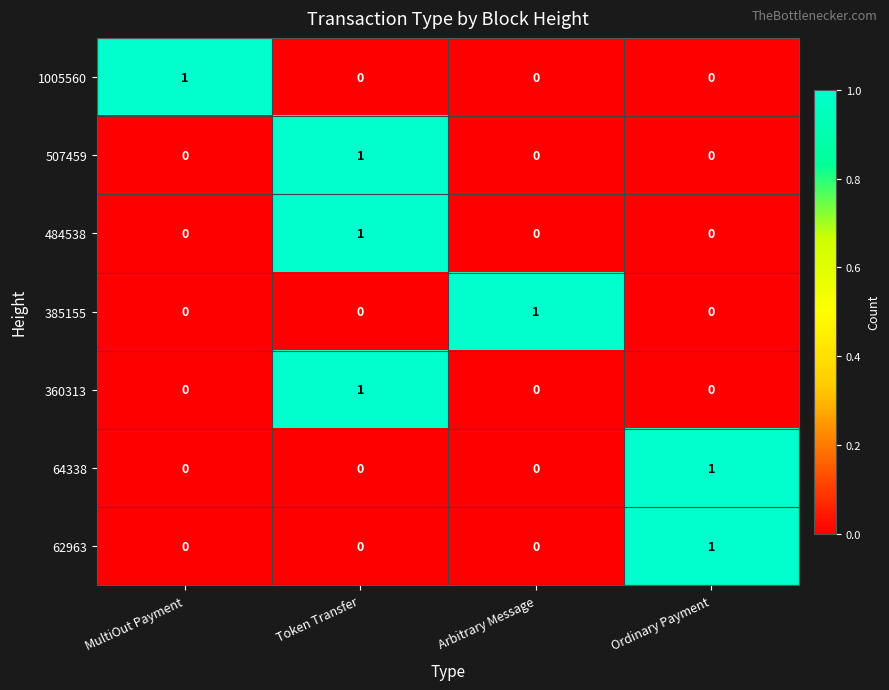

Reading left to right, extract all data points from this chart.

1005560: 1	0	0	0
507459: 0	1	0	0
484538: 0	1	0	0
385155: 0	0	1	0
360313: 0	1	0	0
64338: 0	0	0	1
62963: 0	0	0	1